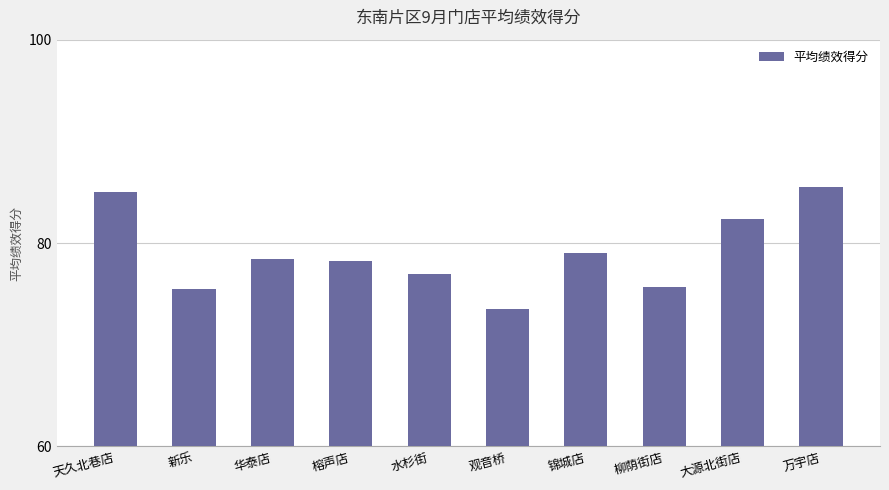

Reading left to right, list all the values displayed in this chart.

85.0	75.5	78.4	78.2	77.0	73.5	79.0	75.7	82.3	85.5